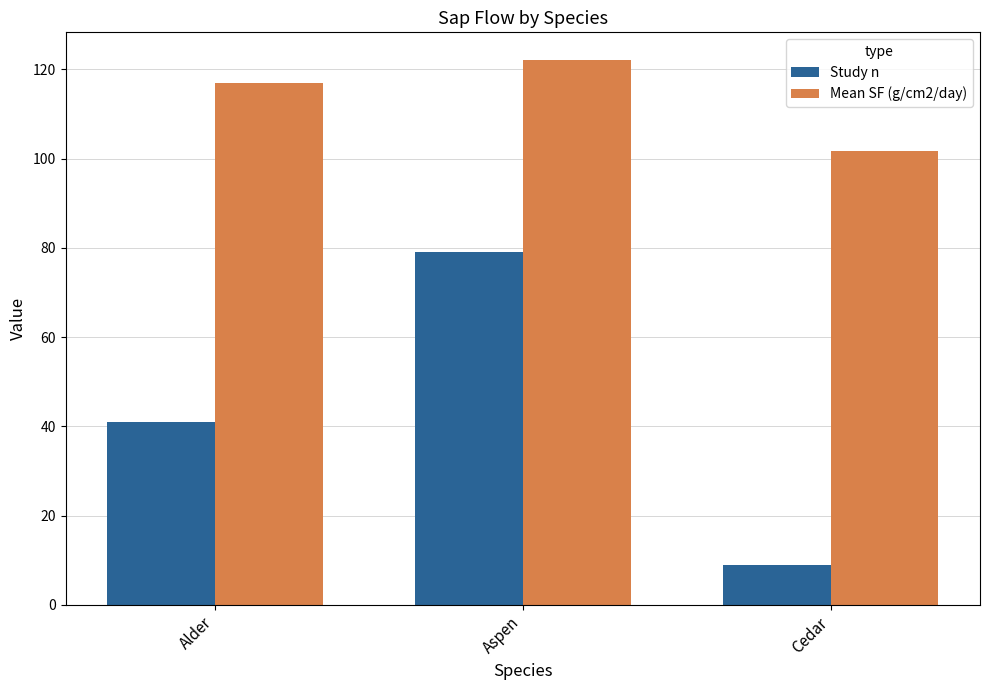

The Study n series shows 9.0 at Cedar. True or false?

True